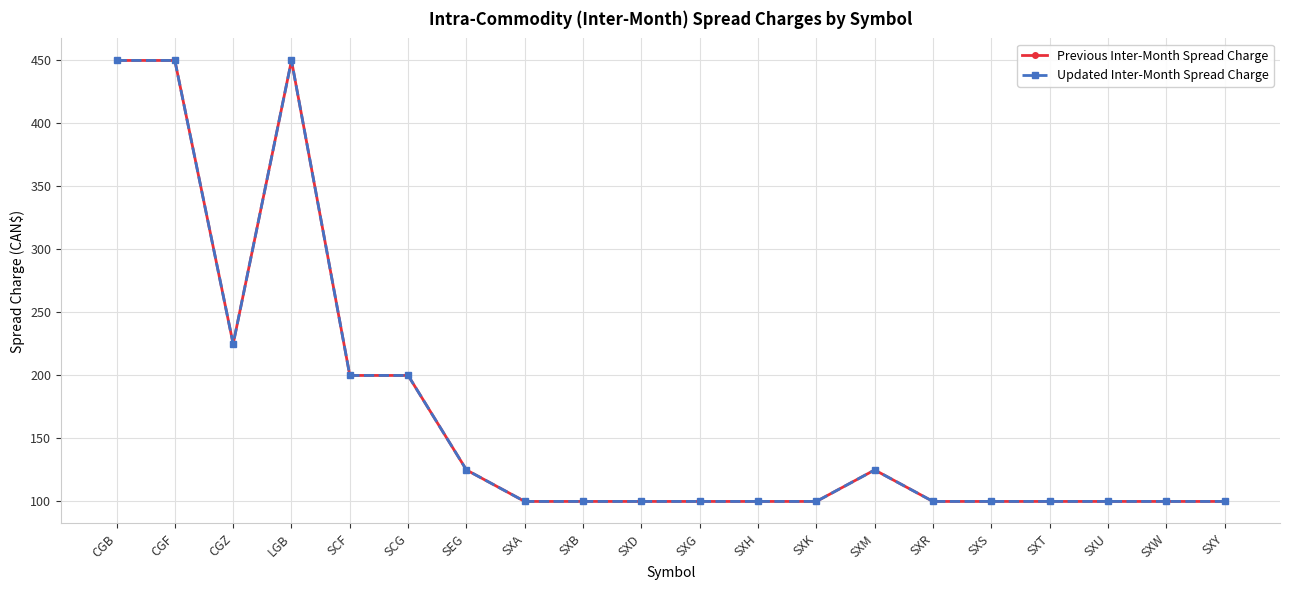

Is this an area chart (filled region under the line)?

No